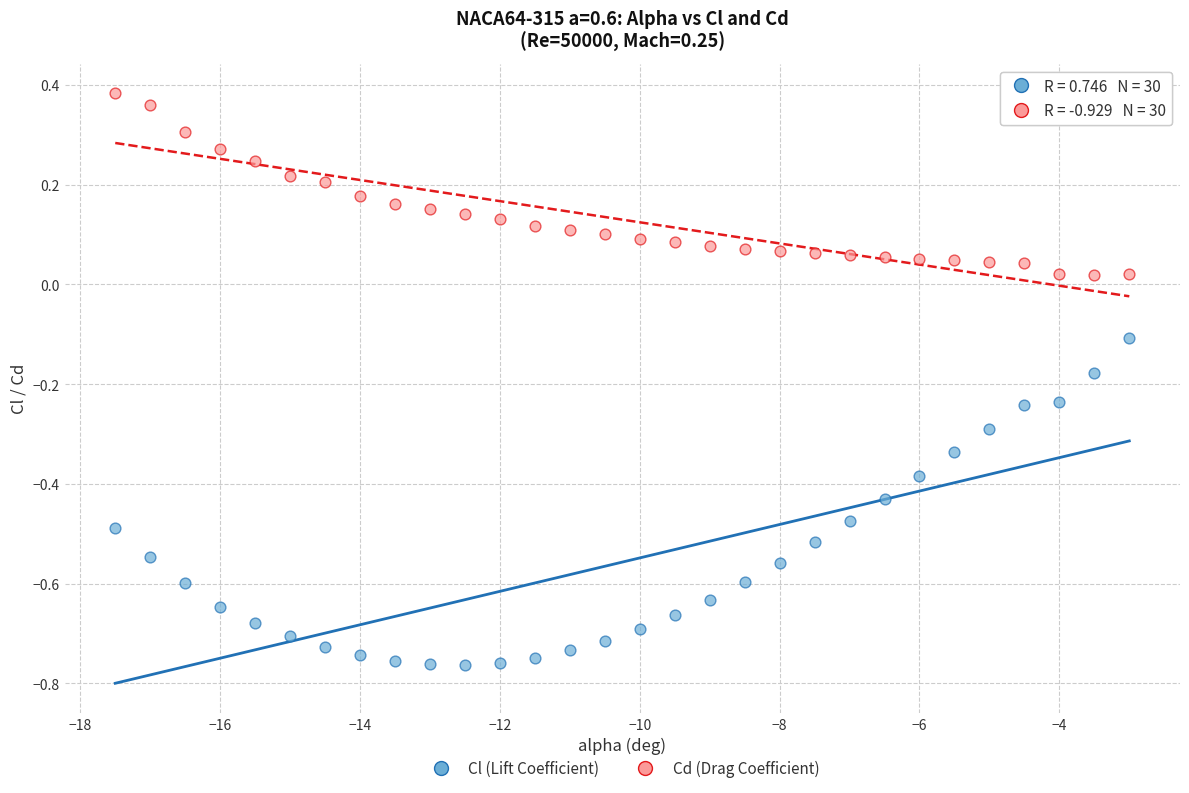

Which series reaches the maximum Y coordinate?

Cd (Drag Coefficient)